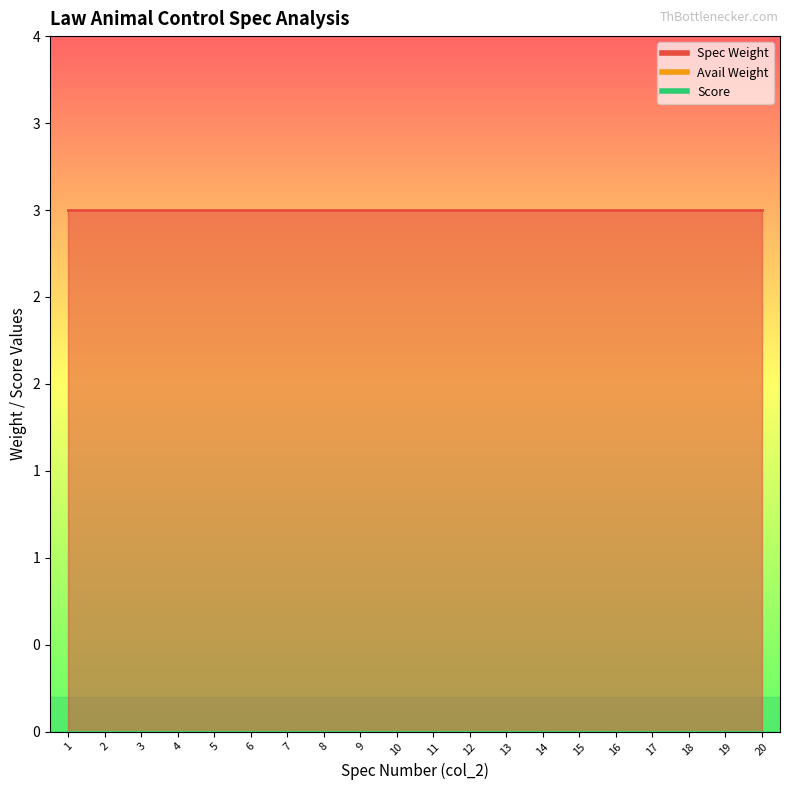

Which series has the widest spread of values?

Spec Weight